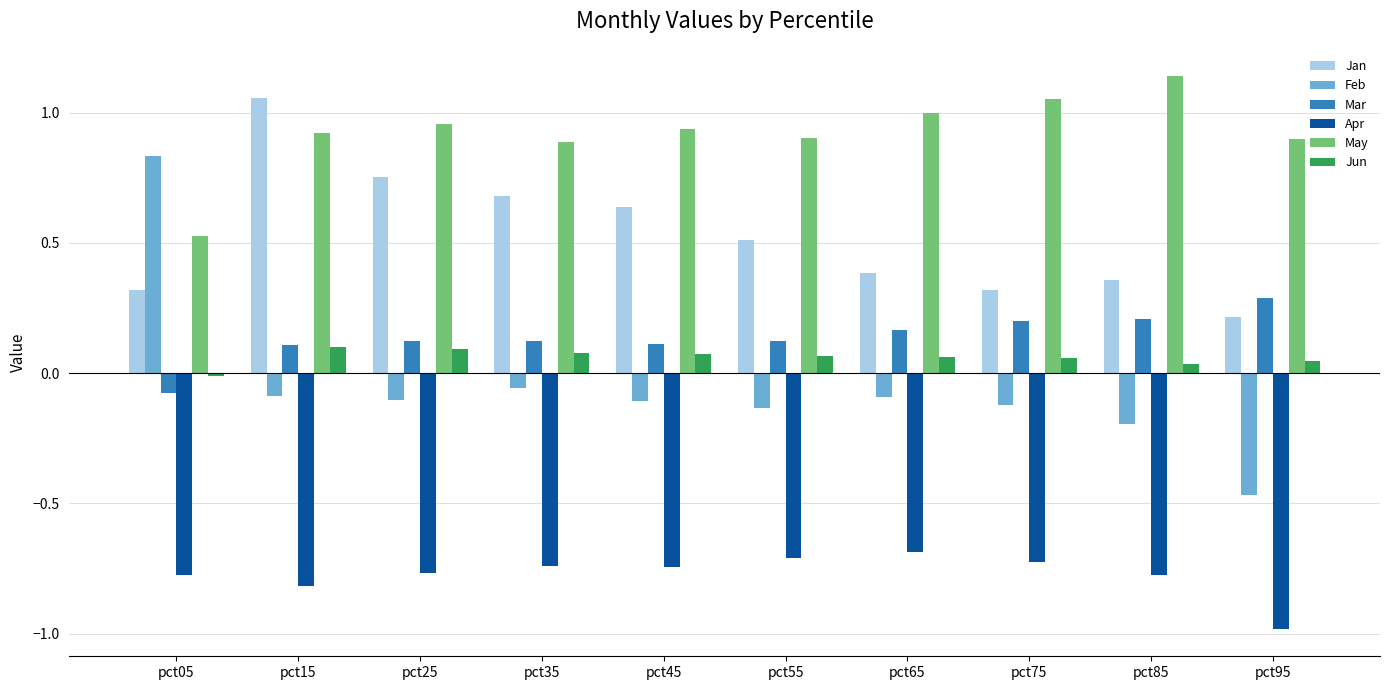

What is the sum of the Feb values at pct15 and pct85?

-0.3